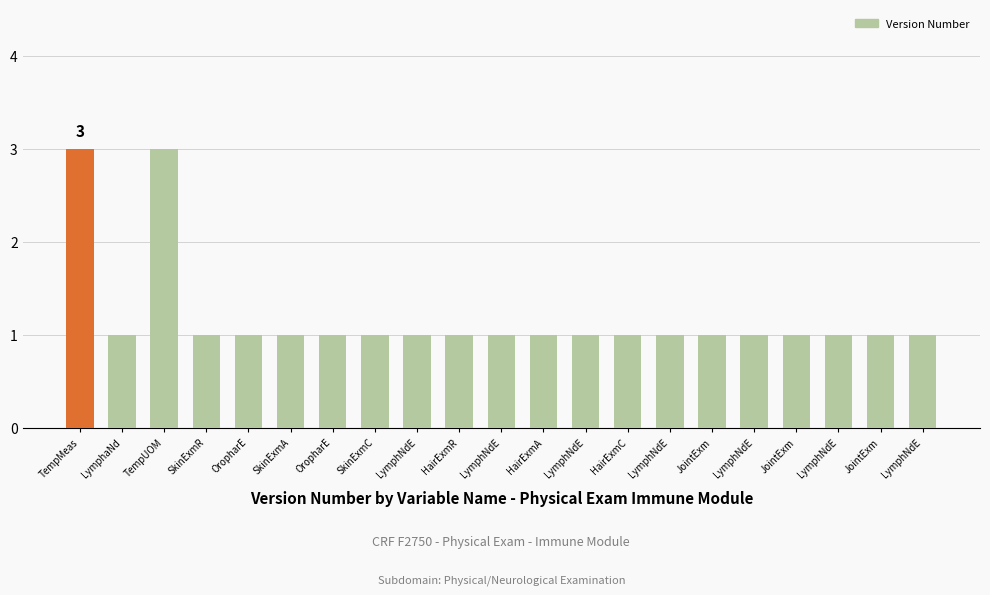

The value at JointExm is 1. True or false?

False